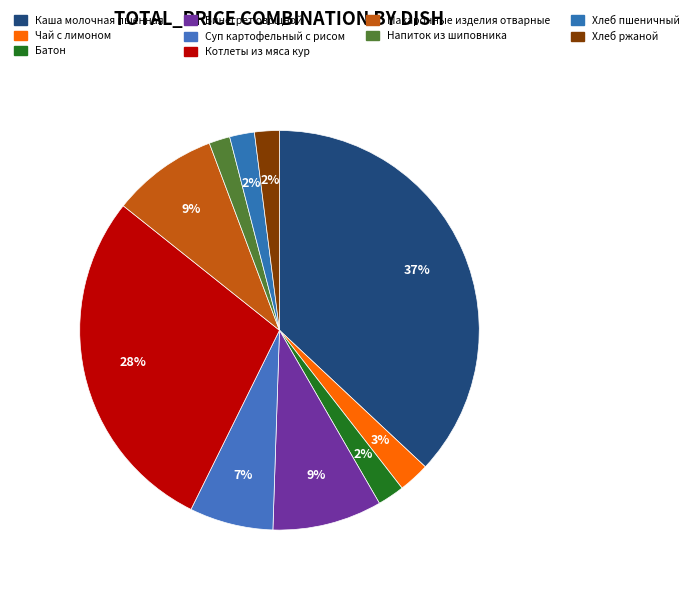

Does any single category account for the majority?

No